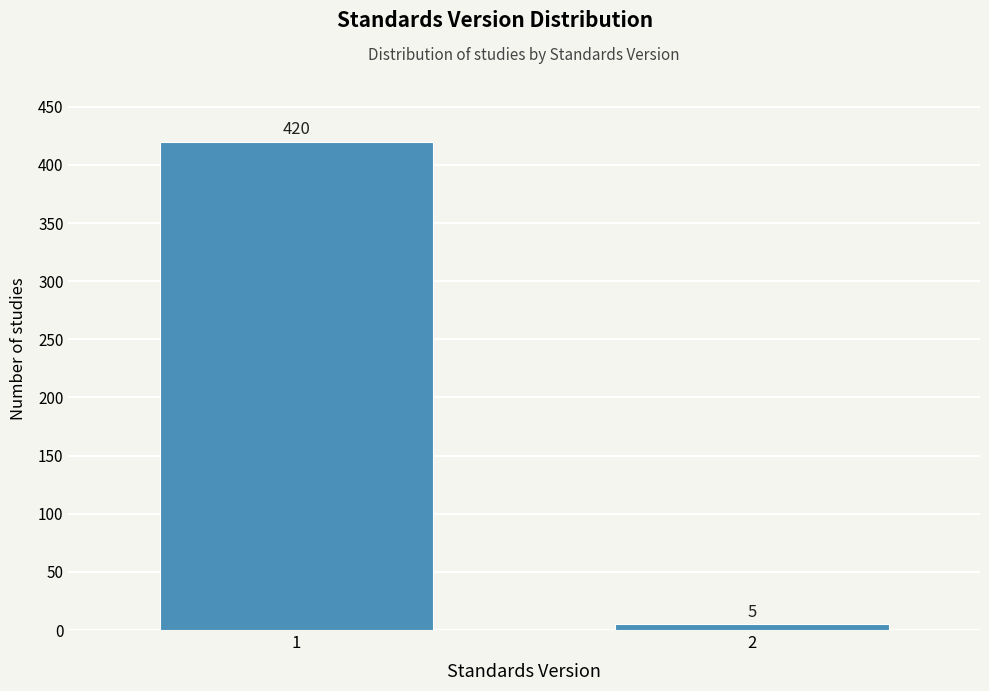

Reading left to right, list all the values displayed in this chart.

420	5